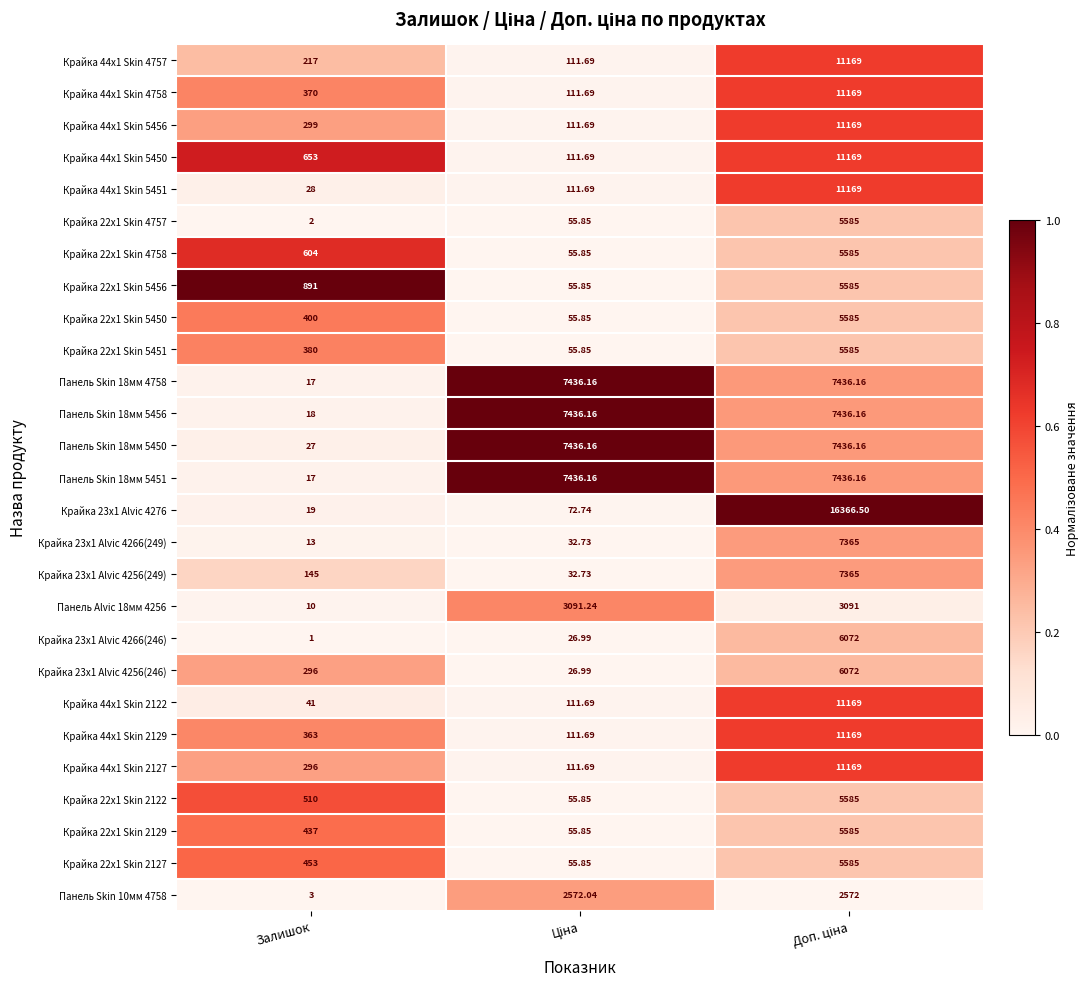

Where is Крайка 22x1 Skin 5451 nearest to the value 2820?

Залишок